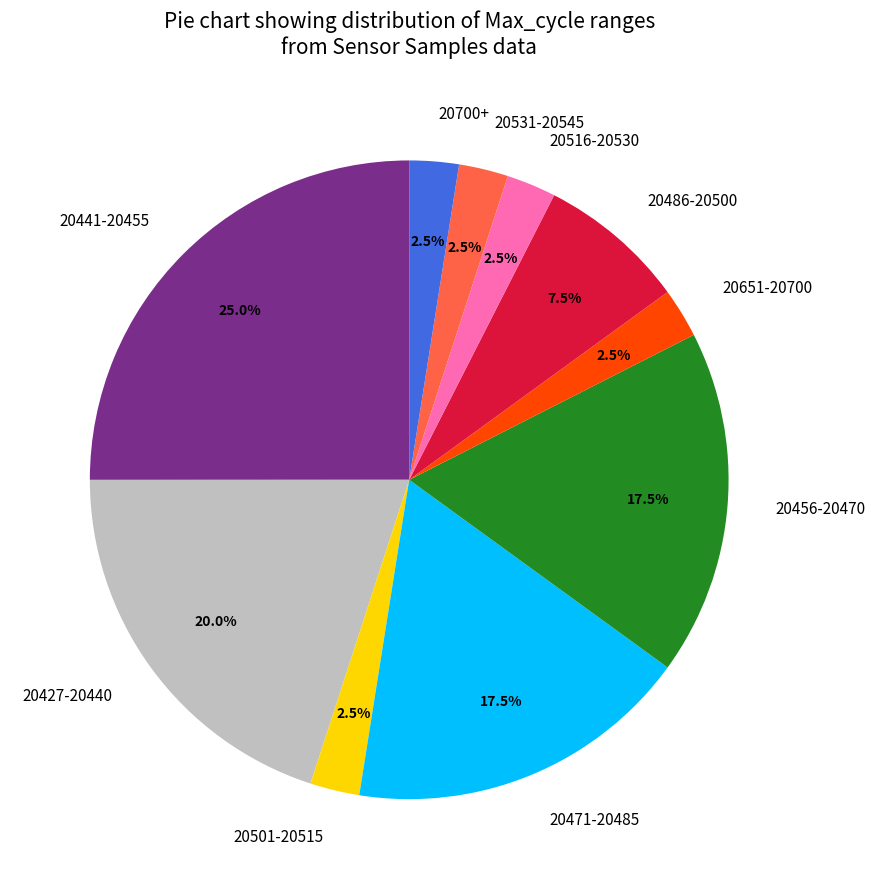

What portion of the pie excludes 20441-20455?

75.0%